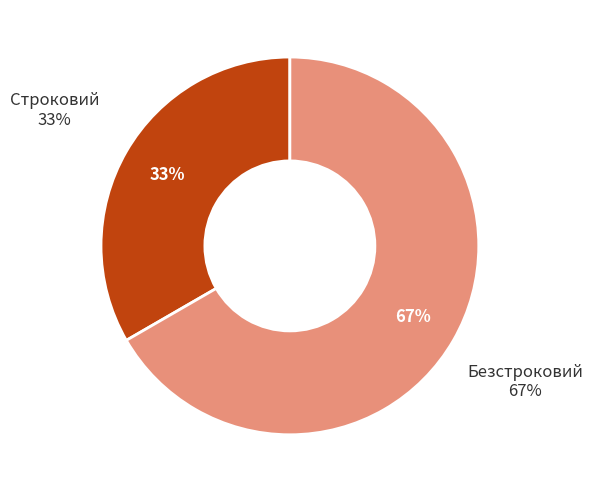

To the nearest percent, what is the combined percentage of Строковий and Безстроковий?

100%